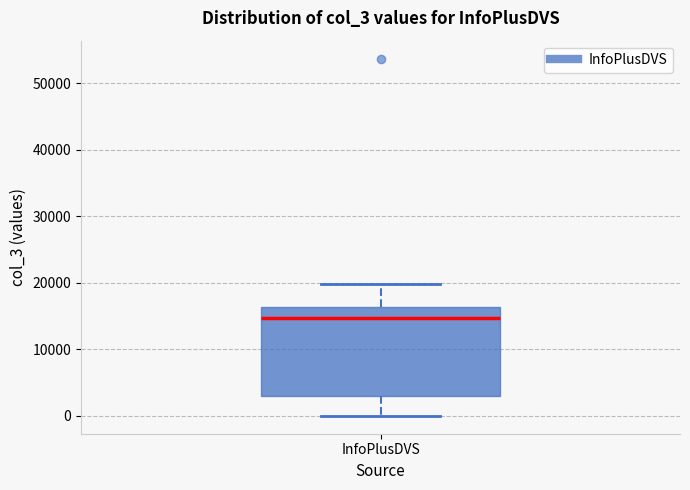

Read this box plot against the y-axis: the position of the median line, the range covered by the box, and the ends of both whiskers. The values are not printed on the chart, so give them approximately, as read against the axis.

median 15000, box 3000 to 16000, whiskers 0 to 20000